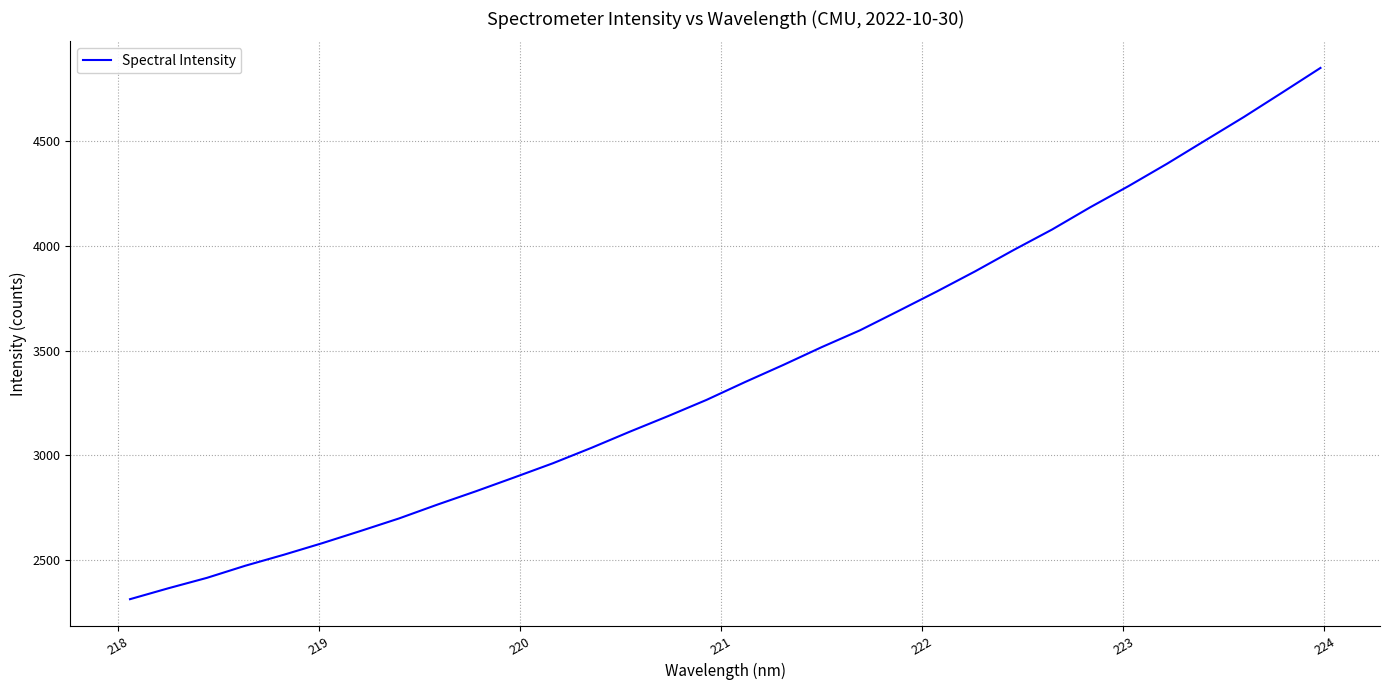

Does the chart have visible grid lines?

Yes